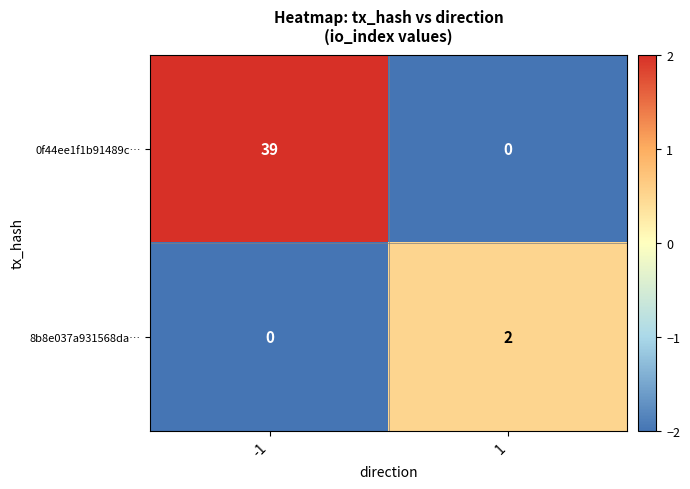

List the series in order of their peak value, highest first.

0f44ee1f1b91489c…, 8b8e037a931568da…